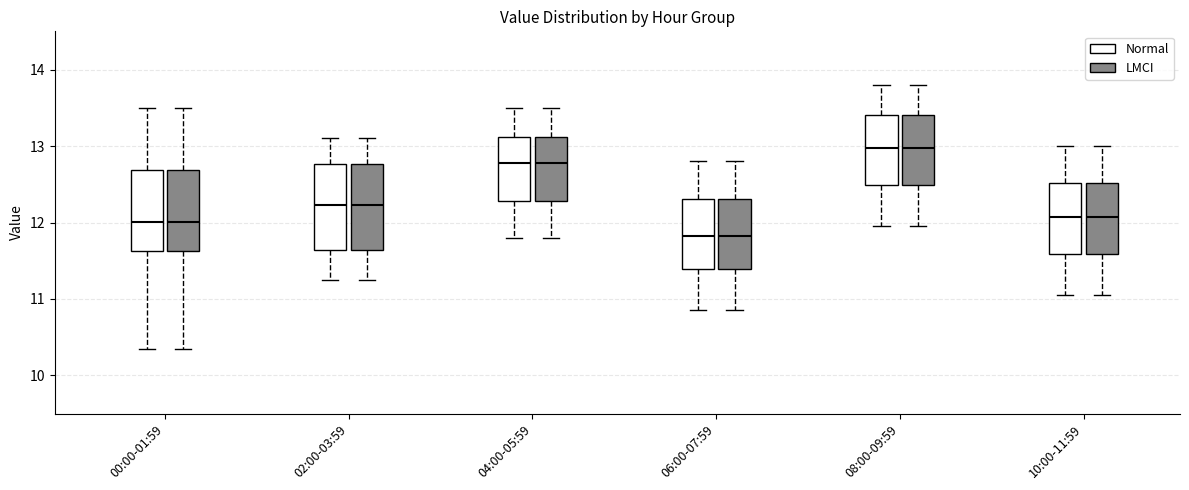

Reading left to right, read every box against the y-axis: the position of its median line, the range the box covers, and the ends of its whiskers. The values are not printed on the chart, so give them approximately, as read against the axis.

00:00-01:59 (Normal): median 12.0, box 11.6 to 12.7, whiskers 10.4 to 13.5
00:00-01:59 (LMCI): median 12.0, box 11.6 to 12.7, whiskers 10.4 to 13.5
02:00-03:59 (Normal): median 12.2, box 11.6 to 12.8, whiskers 11.3 to 13.1
02:00-03:59 (LMCI): median 12.2, box 11.6 to 12.8, whiskers 11.3 to 13.1
04:00-05:59 (Normal): median 12.8, box 12.3 to 13.1, whiskers 11.8 to 13.5
04:00-05:59 (LMCI): median 12.8, box 12.3 to 13.1, whiskers 11.8 to 13.5
06:00-07:59 (Normal): median 11.8, box 11.4 to 12.3, whiskers 10.9 to 12.8
06:00-07:59 (LMCI): median 11.8, box 11.4 to 12.3, whiskers 10.9 to 12.8
08:00-09:59 (Normal): median 13.0, box 12.5 to 13.4, whiskers 12.0 to 13.8
08:00-09:59 (LMCI): median 13.0, box 12.5 to 13.4, whiskers 12.0 to 13.8
10:00-11:59 (Normal): median 12.1, box 11.6 to 12.5, whiskers 11.1 to 13.0
10:00-11:59 (LMCI): median 12.1, box 11.6 to 12.5, whiskers 11.1 to 13.0